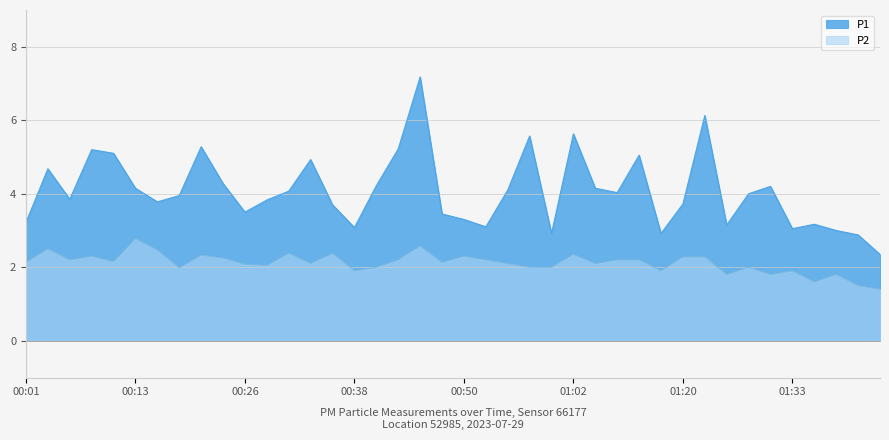

At which label is P1 closest to 4?

01:27